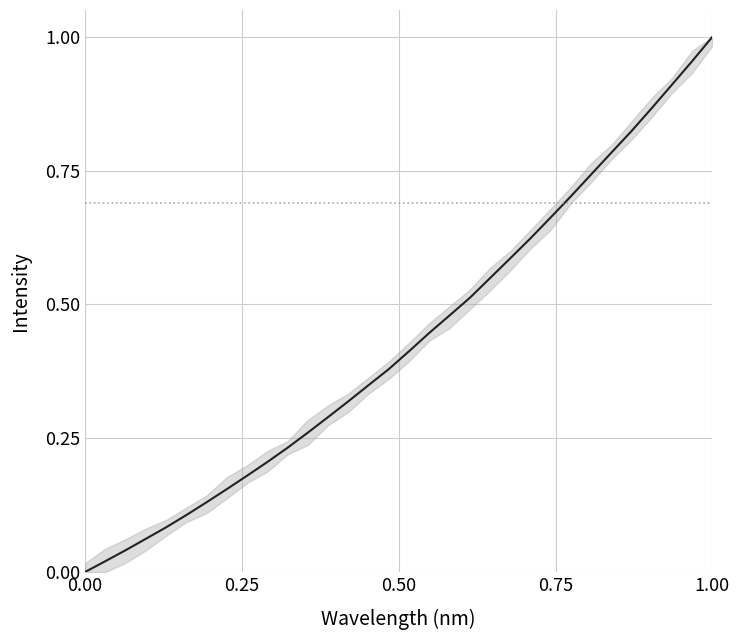

Which label corresponds to the largest value in the chart?

1.00